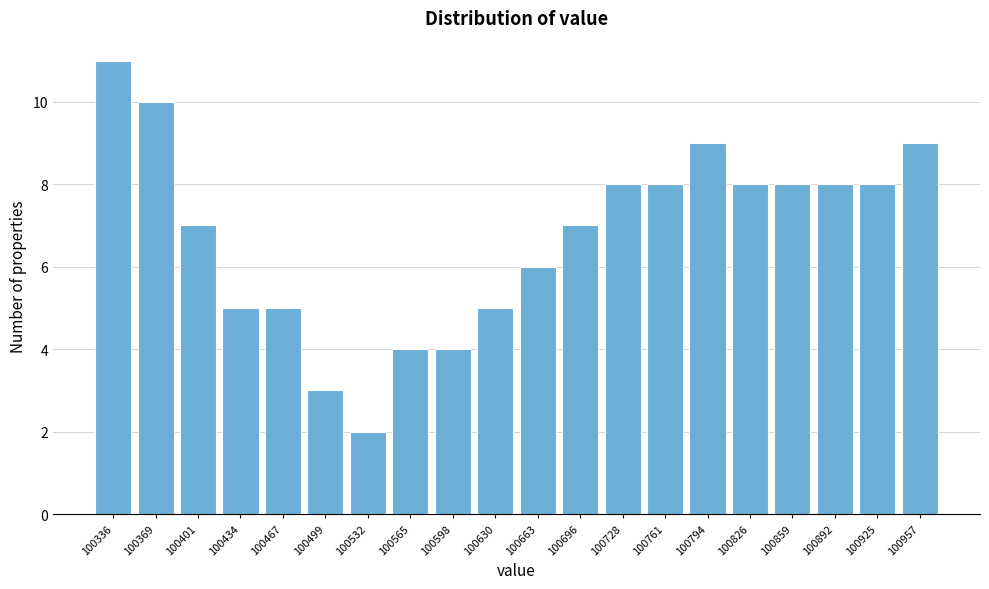

Reading left to right, transcribe all the data shown in this chart.

100336=11	100369=10	100401=7	100434=5	100467=5	100499=3	100532=2	100565=4	100598=4	100630=5	100663=6	100696=7	100728=8	100761=8	100794=9	100826=8	100859=8	100892=8	100925=8	100957=9